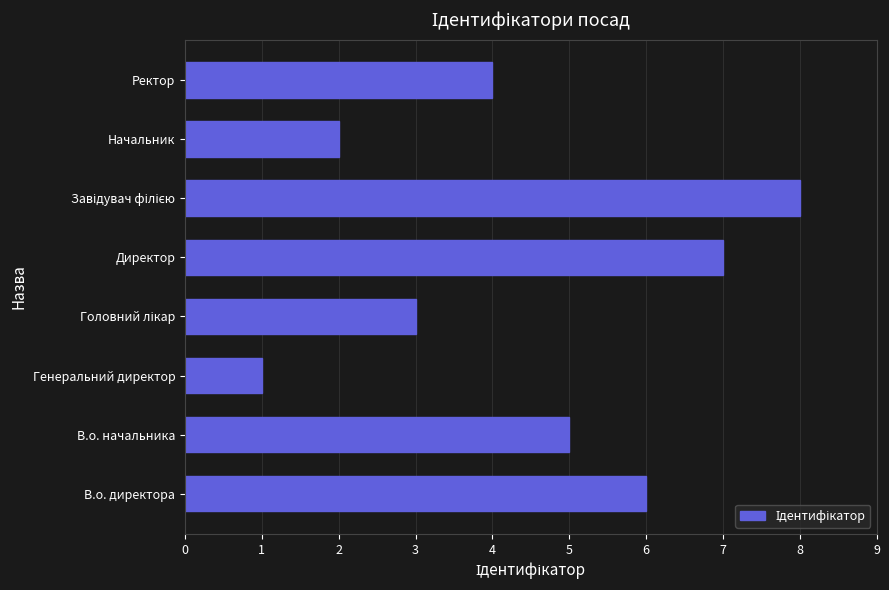

Which category has the lowest value across all series?

Генеральний директор